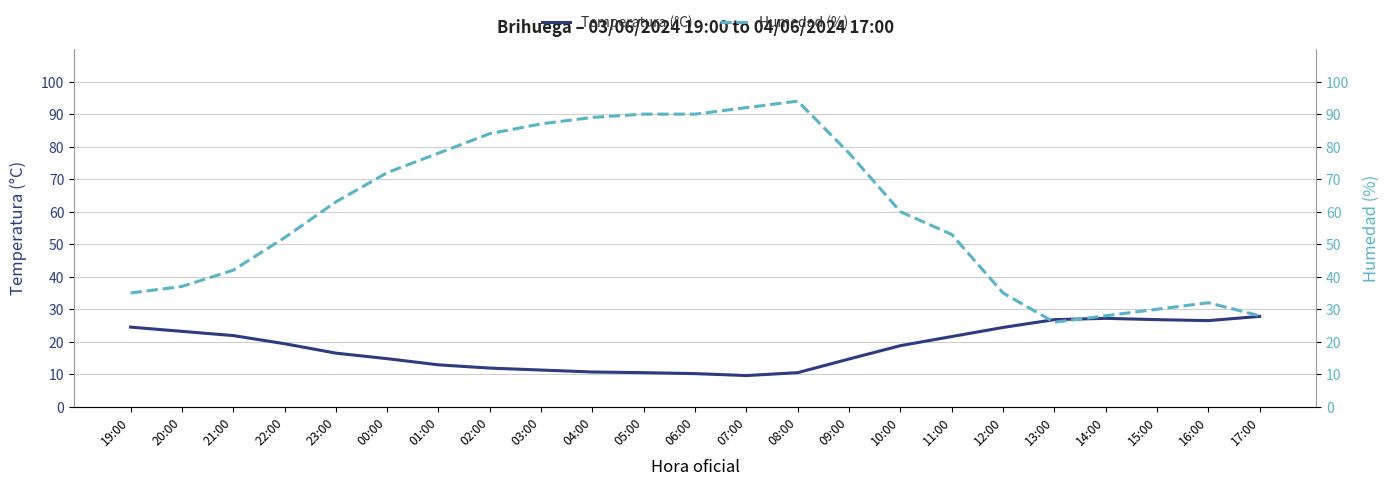

Reading left to right, what are all the values shown in this chart?

Temperatura (°C): 24.5	23.2	21.9	19.4	16.5	14.8	12.9	11.9	11.3	10.7	10.5	10.2	9.6	10.5	14.7	18.8	21.6	24.4	26.8	27.2	26.8	26.5	27.8
Humedad (%): 35.0	37.0	42.0	52.0	63.0	72.0	78.0	84.0	87.0	89.0	90.0	90.0	92.0	94.0	78.0	60.0	53.0	35.0	26.0	28.0	30.0	32.0	28.0